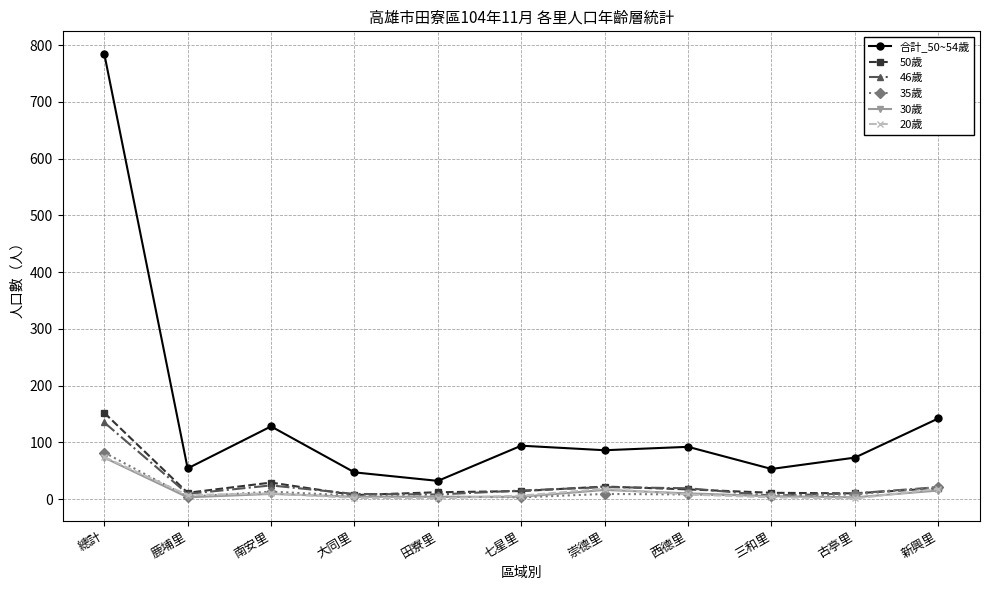

True or false: 46歲 has more than 0 points higher than both neighbors.

True